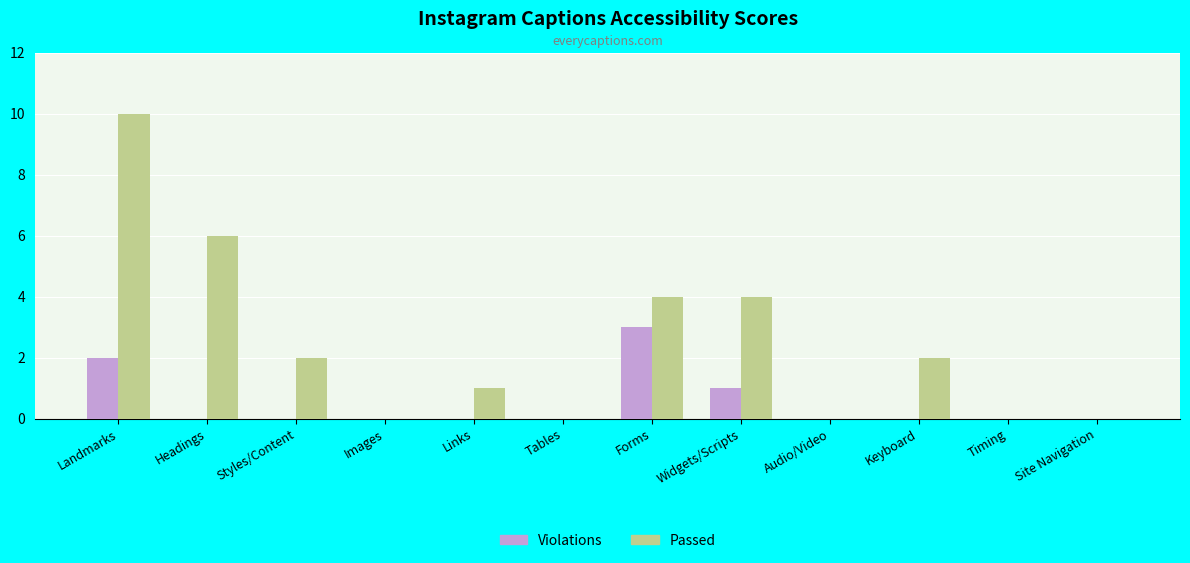

What is the sum of all Violations values?

6